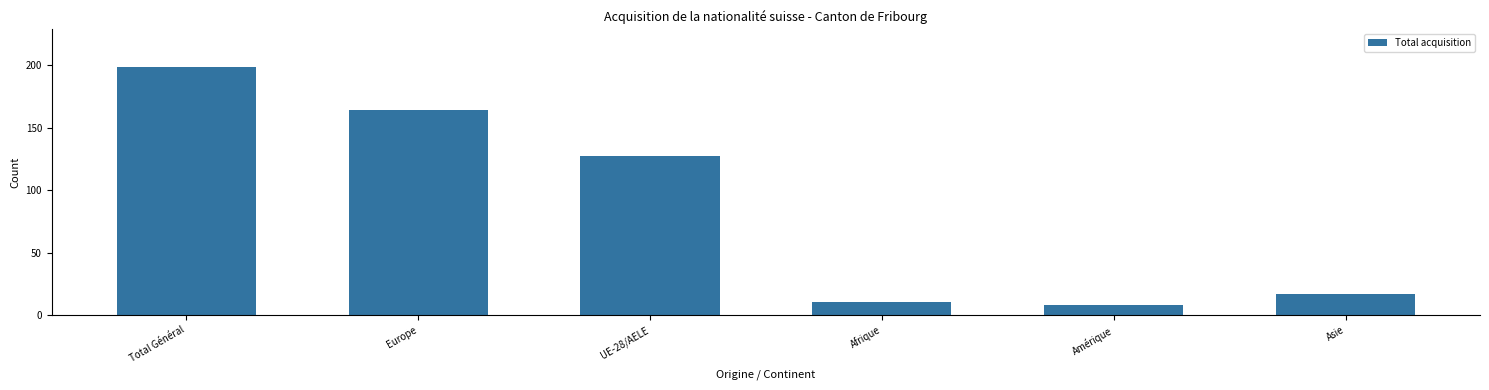

Rank the categories by value from highest to lowest.

Total Général, Europe, UE-28/AELE, Asie, Afrique, Amérique